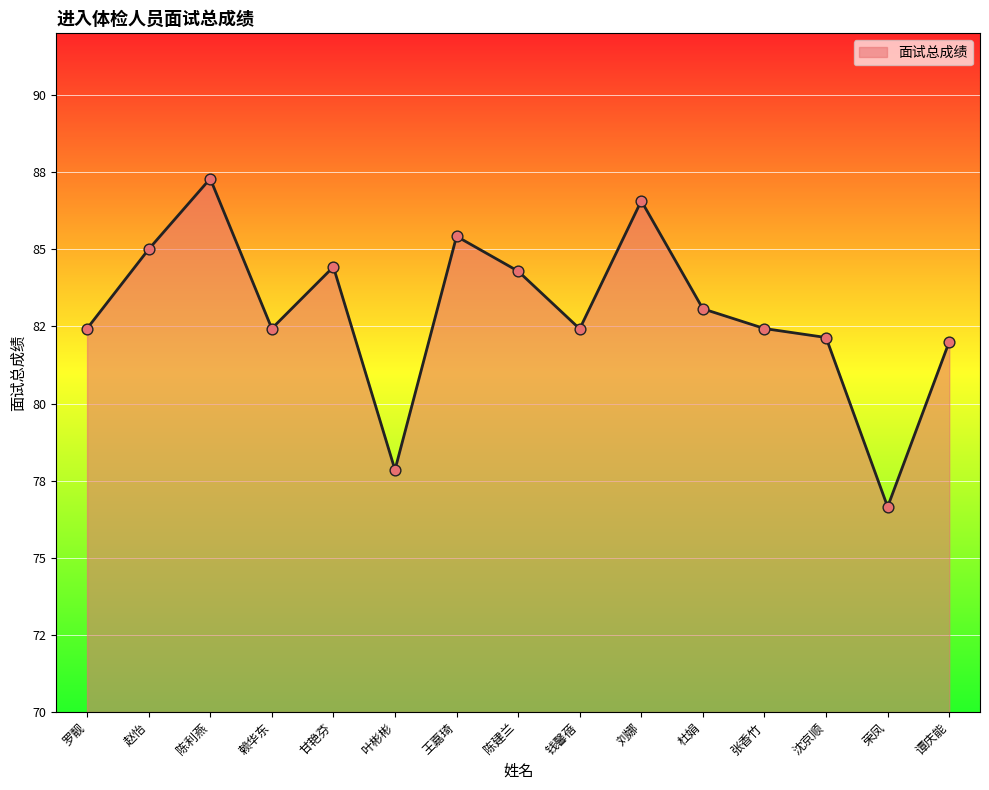

Approximately how many times larger is the value at 罗靓 compared to 钱馨蓓?

1.0